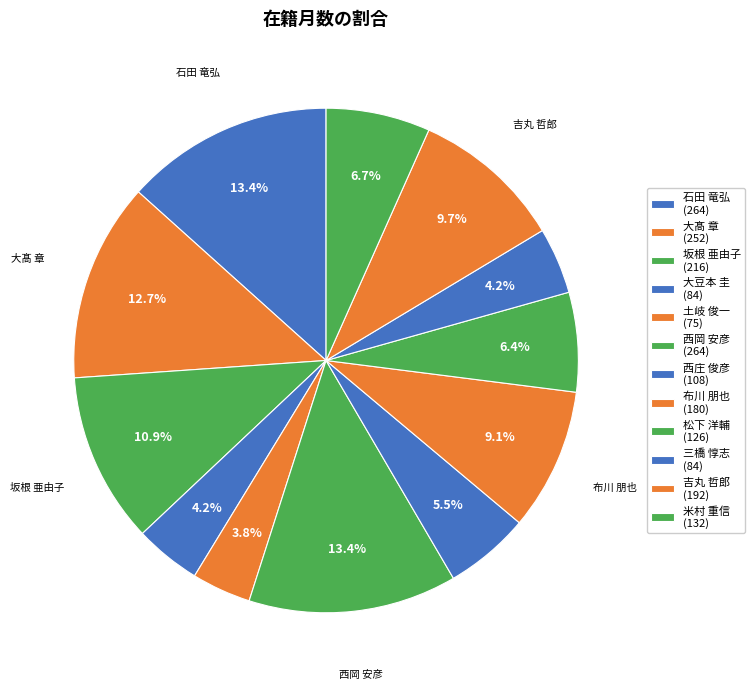

How many segments does this pie chart have?

12